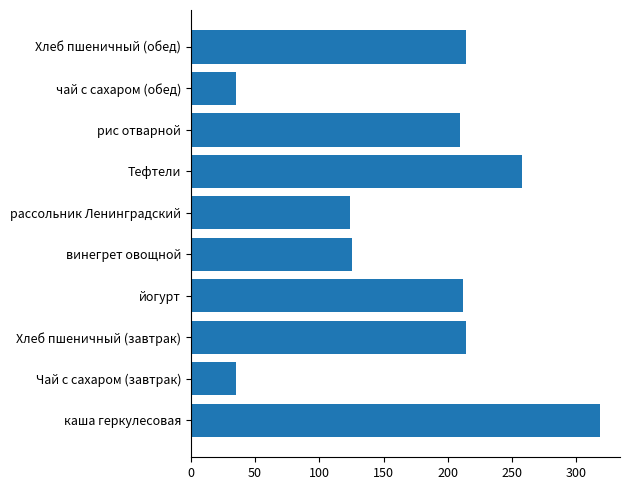

What is the maximum value shown in the chart?

318.0